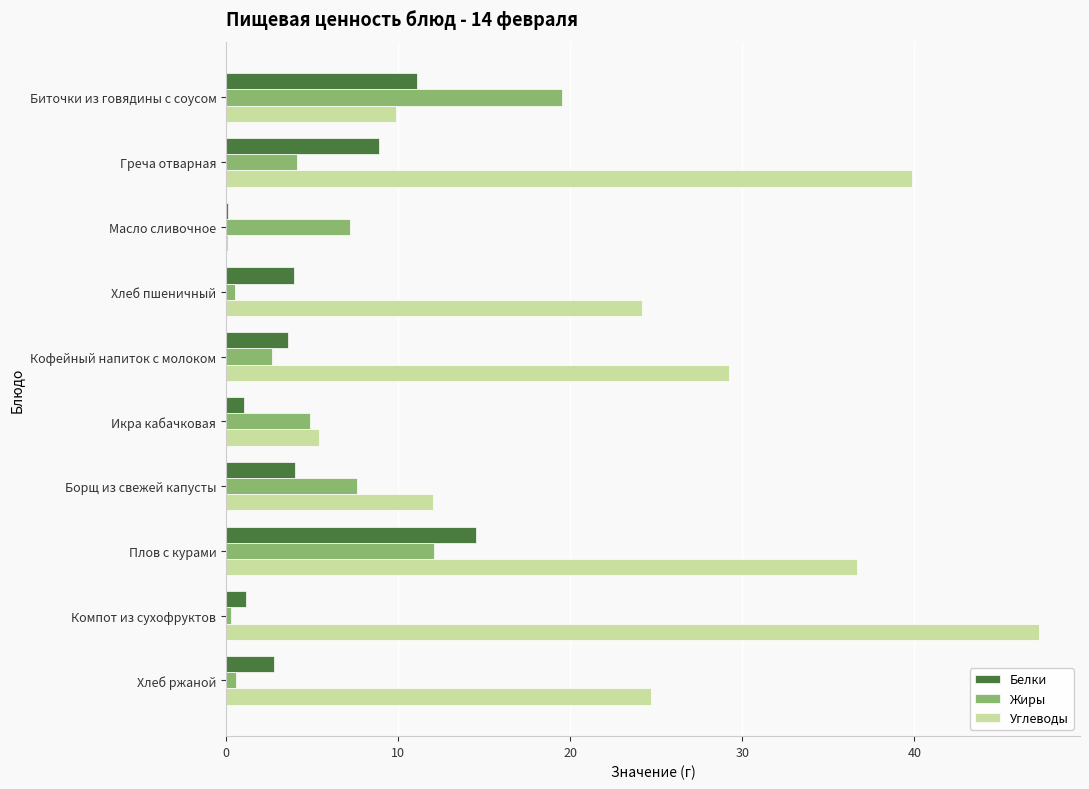

Which category has the highest value in the Жиры series?

Биточки из говядины с соусом